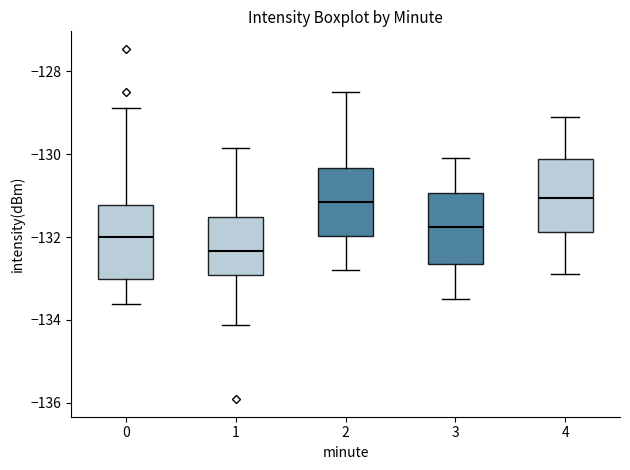

Where does the median line of the box at x = 1 sit on the y-axis? The values are not printed on the chart, so give them approximately, as read against the axis.

-132.4